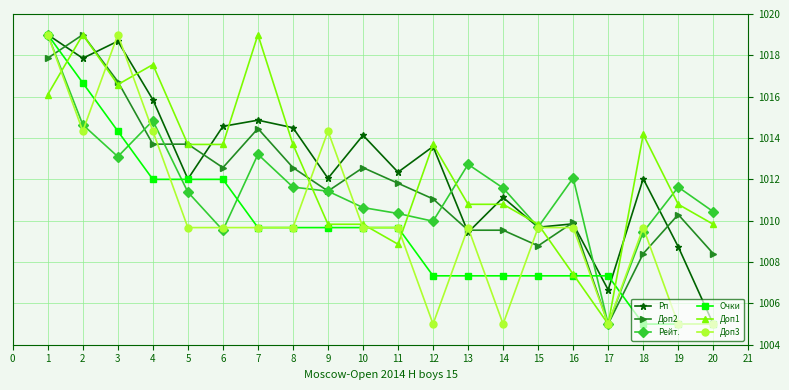

What is the value of the Доп1 point at the 10th from the left?

1009.8